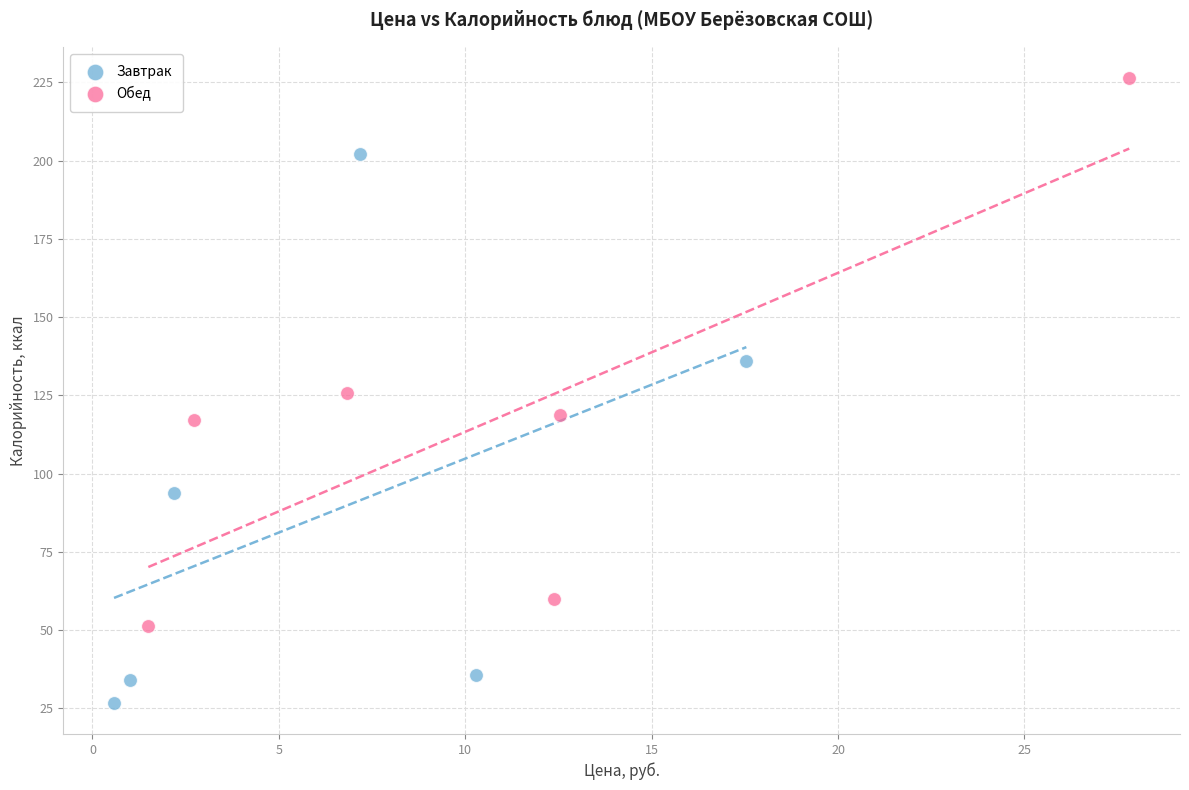

Which series reaches the maximum Y coordinate?

Обед